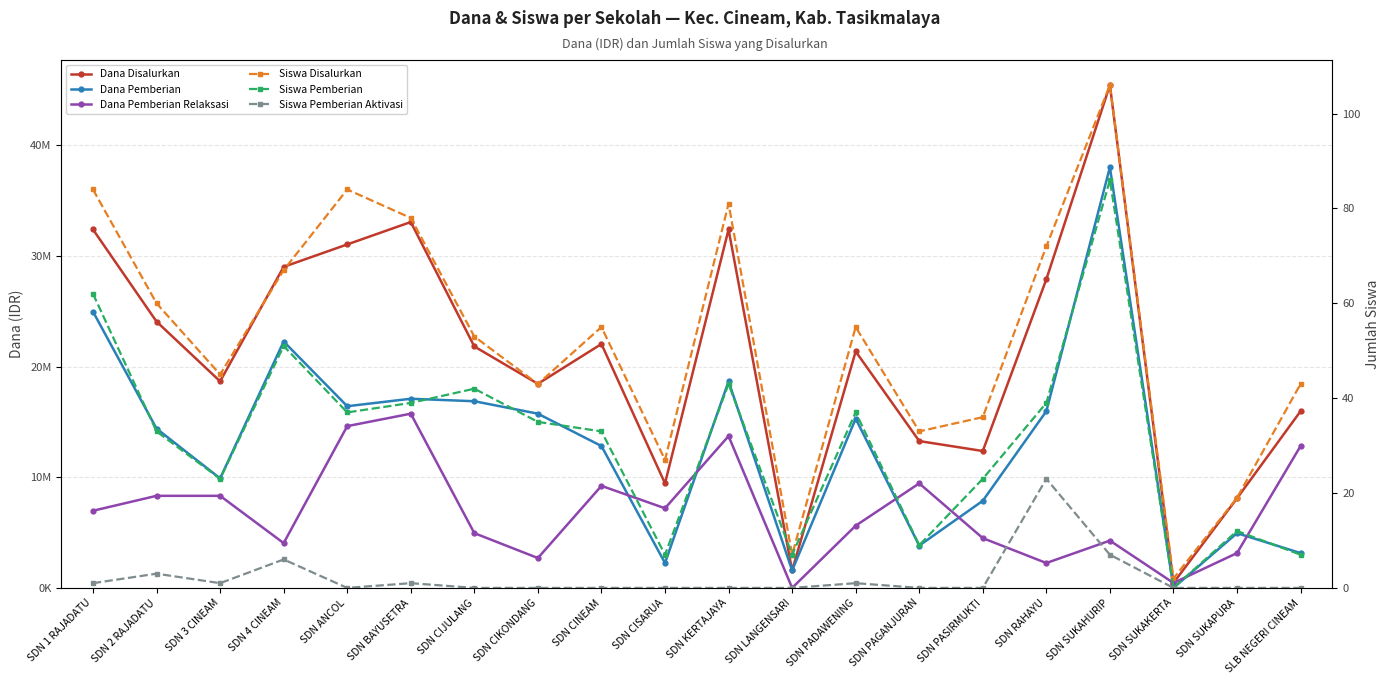

What are all the series names shown in the legend?

Dana Disalurkan, Dana Pemberian, Dana Pemberian Relaksasi, Siswa Disalurkan, Siswa Pemberian, Siswa Pemberian Aktivasi